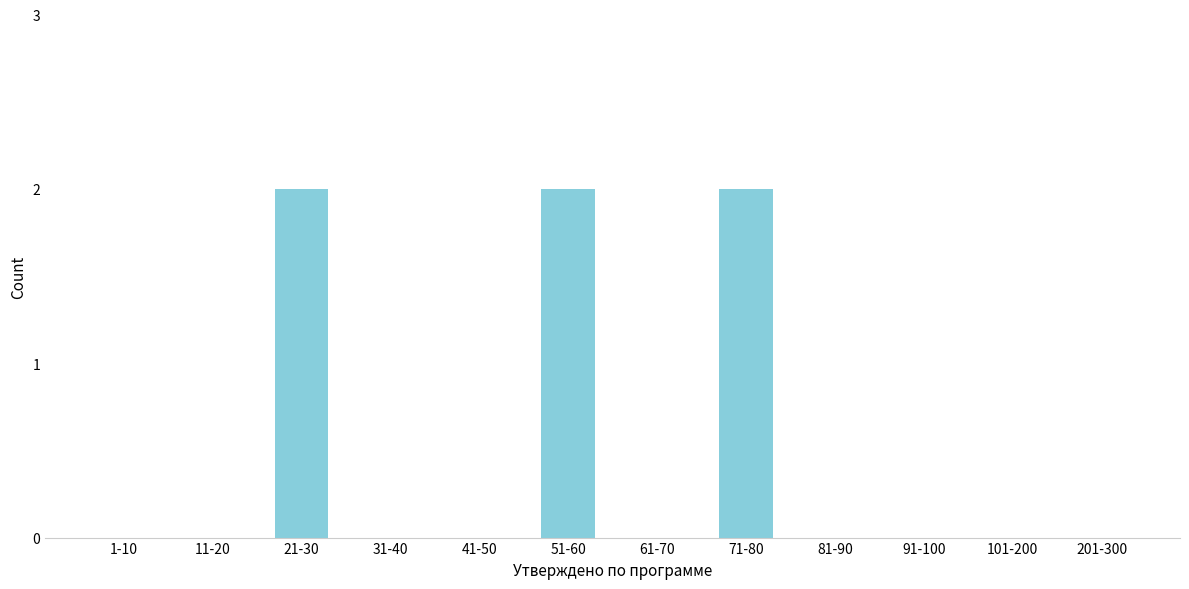

Reading left to right, transcribe all the data shown in this chart.

1-10=0	11-20=0	21-30=2	31-40=0	41-50=0	51-60=2	61-70=0	71-80=2	81-90=0	91-100=0	101-200=0	201-300=0